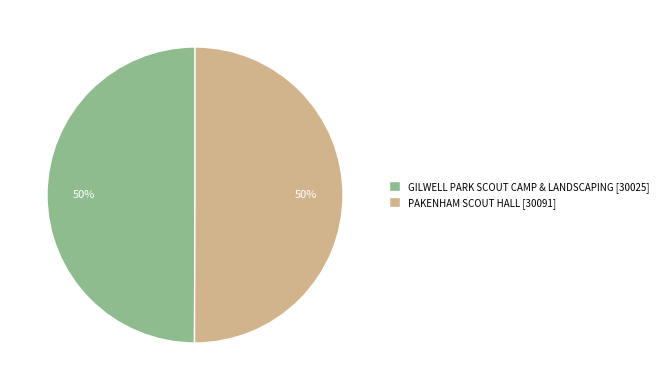

To the nearest percent, what is the combined percentage of GILWELL PARK SCOUT CAMP & LANDSCAPING [30025] and PAKENHAM SCOUT HALL [30091]?

100%